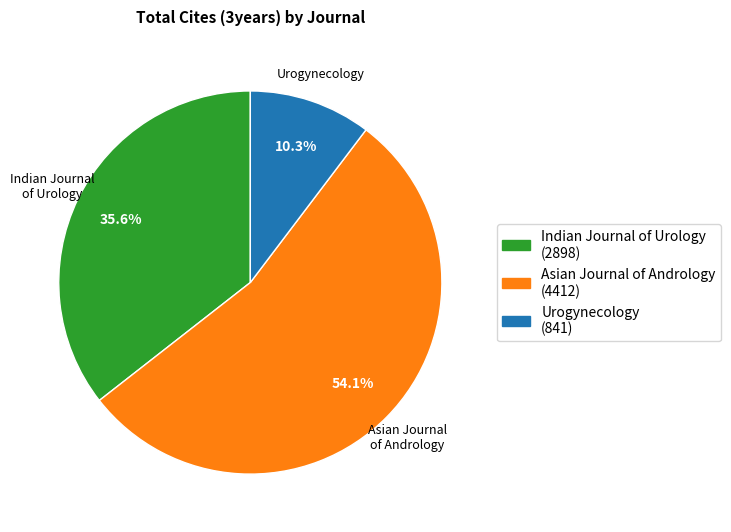

To the nearest percent, what portion does Indian Journal of Urology represent?

36%